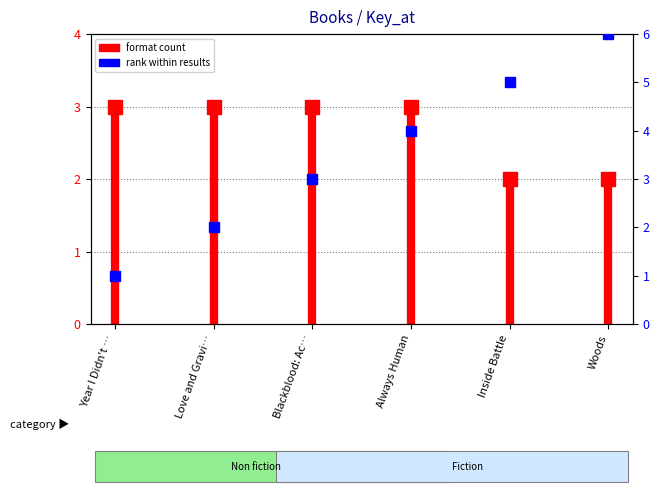

Does the chart have visible grid lines?

No